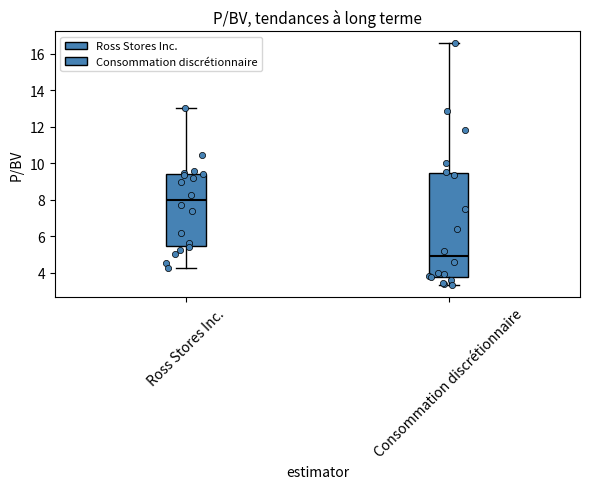

Where does the median line of the box for Ross Stores Inc. sit on the y-axis? The values are not printed on the chart, so give them approximately, as read against the axis.

8.0